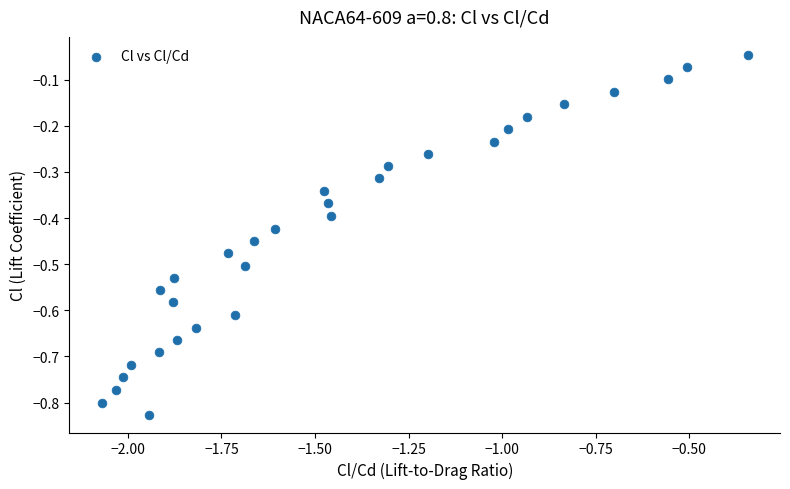

What is the range of Y values (max minus min)?

0.8